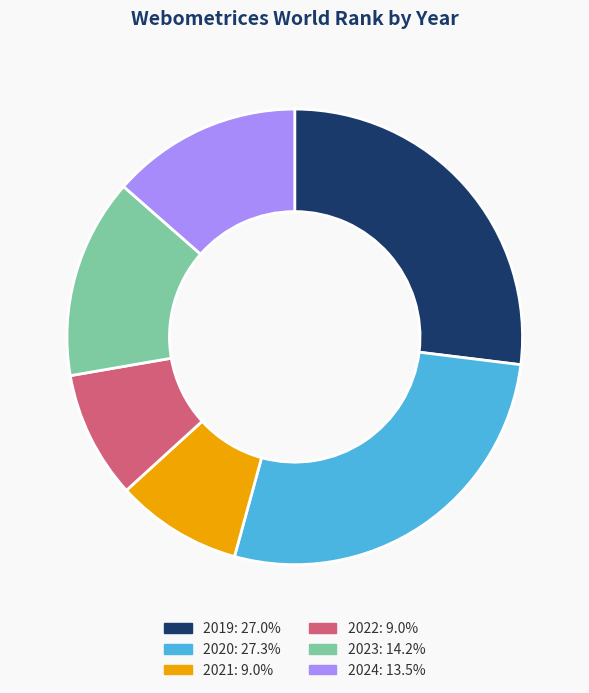

Does 2019 represent more than half of the total?

No